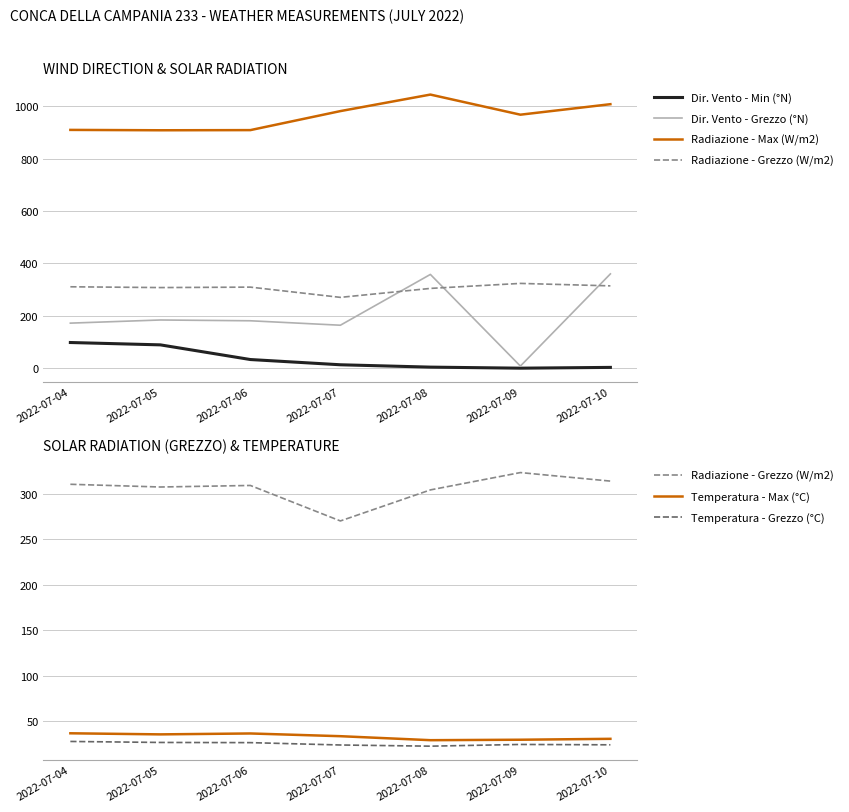

What is the difference between the highest and lowest values at 2022-07-10?

1005.1